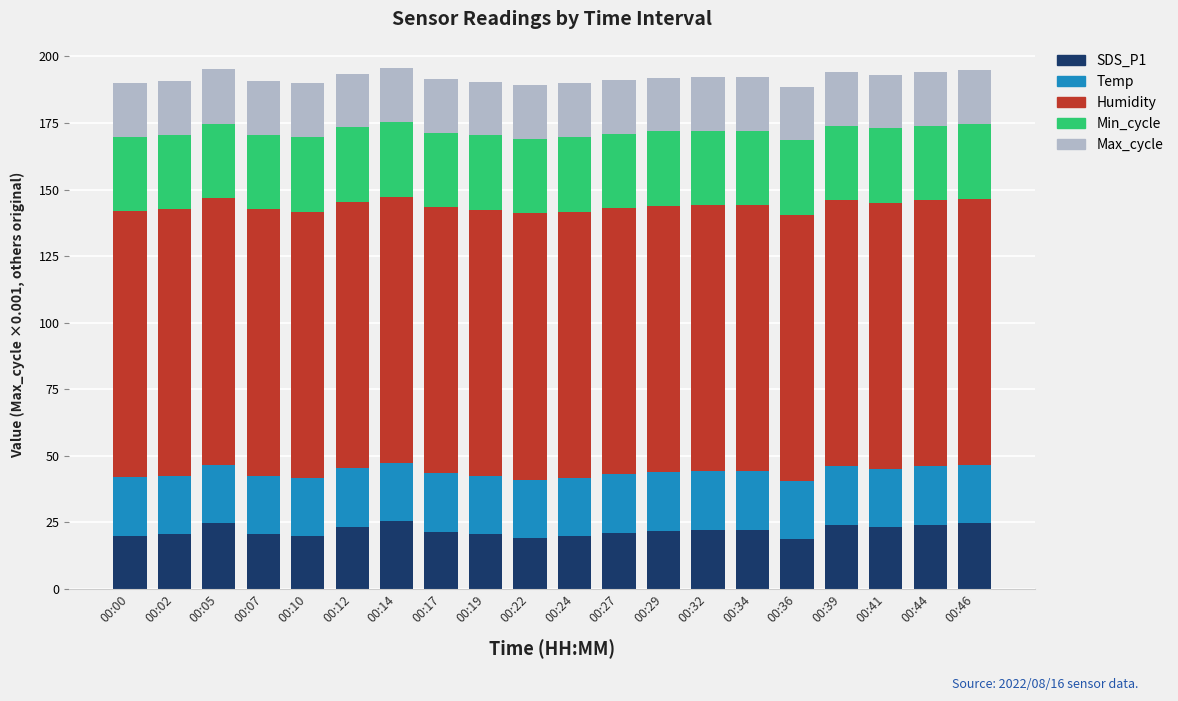

The SDS_P1 series shows 30.0 at 00:27. True or false?

False